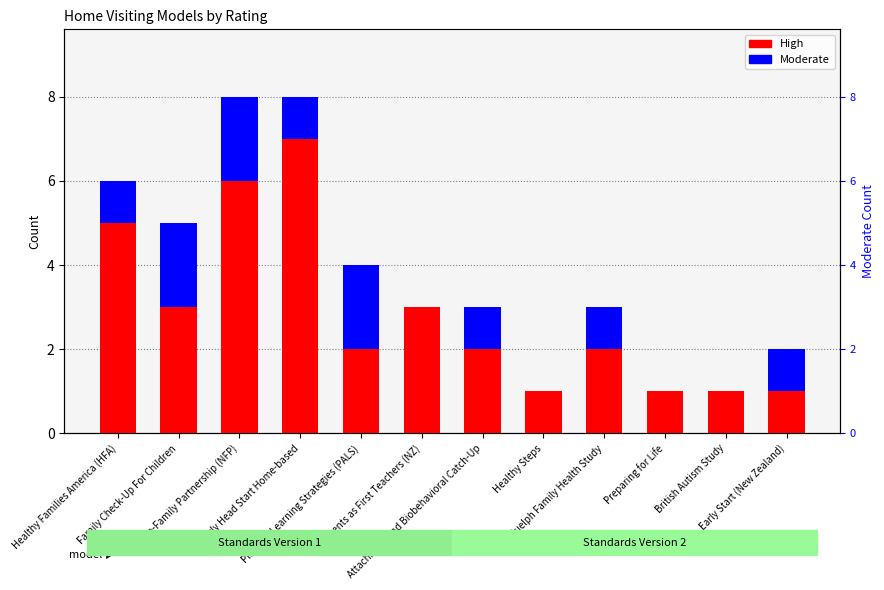

Between Nurse-Family Partnership (NFP) and Preparing for Life, which series saw the biggest shift?

High